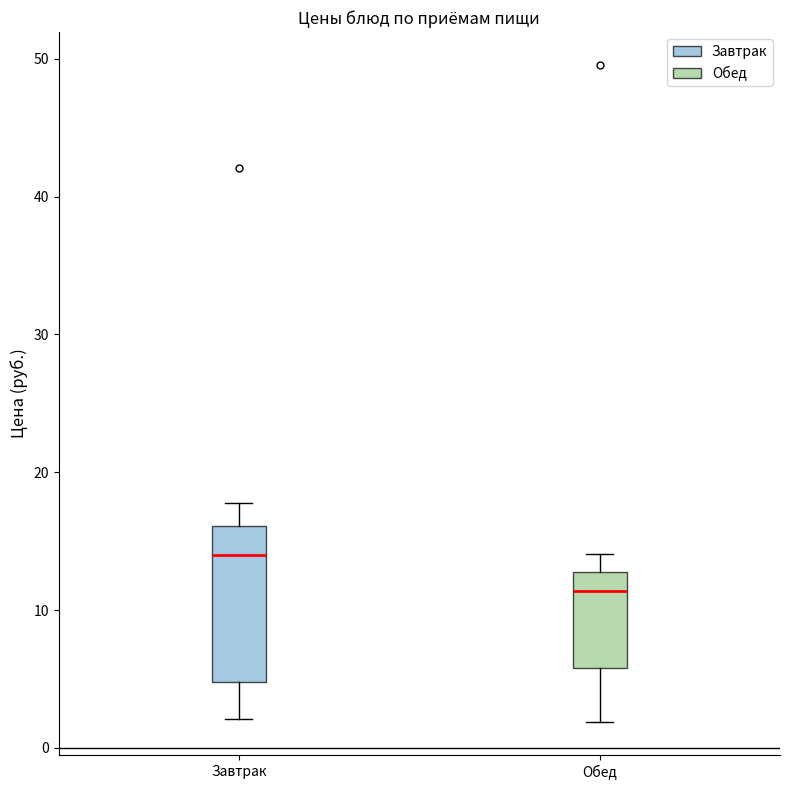

Reading left to right, read every box against the y-axis: the position of its median line, the range the box covers, and the ends of its whiskers. The values are not printed on the chart, so give them approximately, as read against the axis.

Завтрак: median 14, box 5 to 16, whiskers 2 to 18
Обед: median 11, box 6 to 13, whiskers 2 to 14